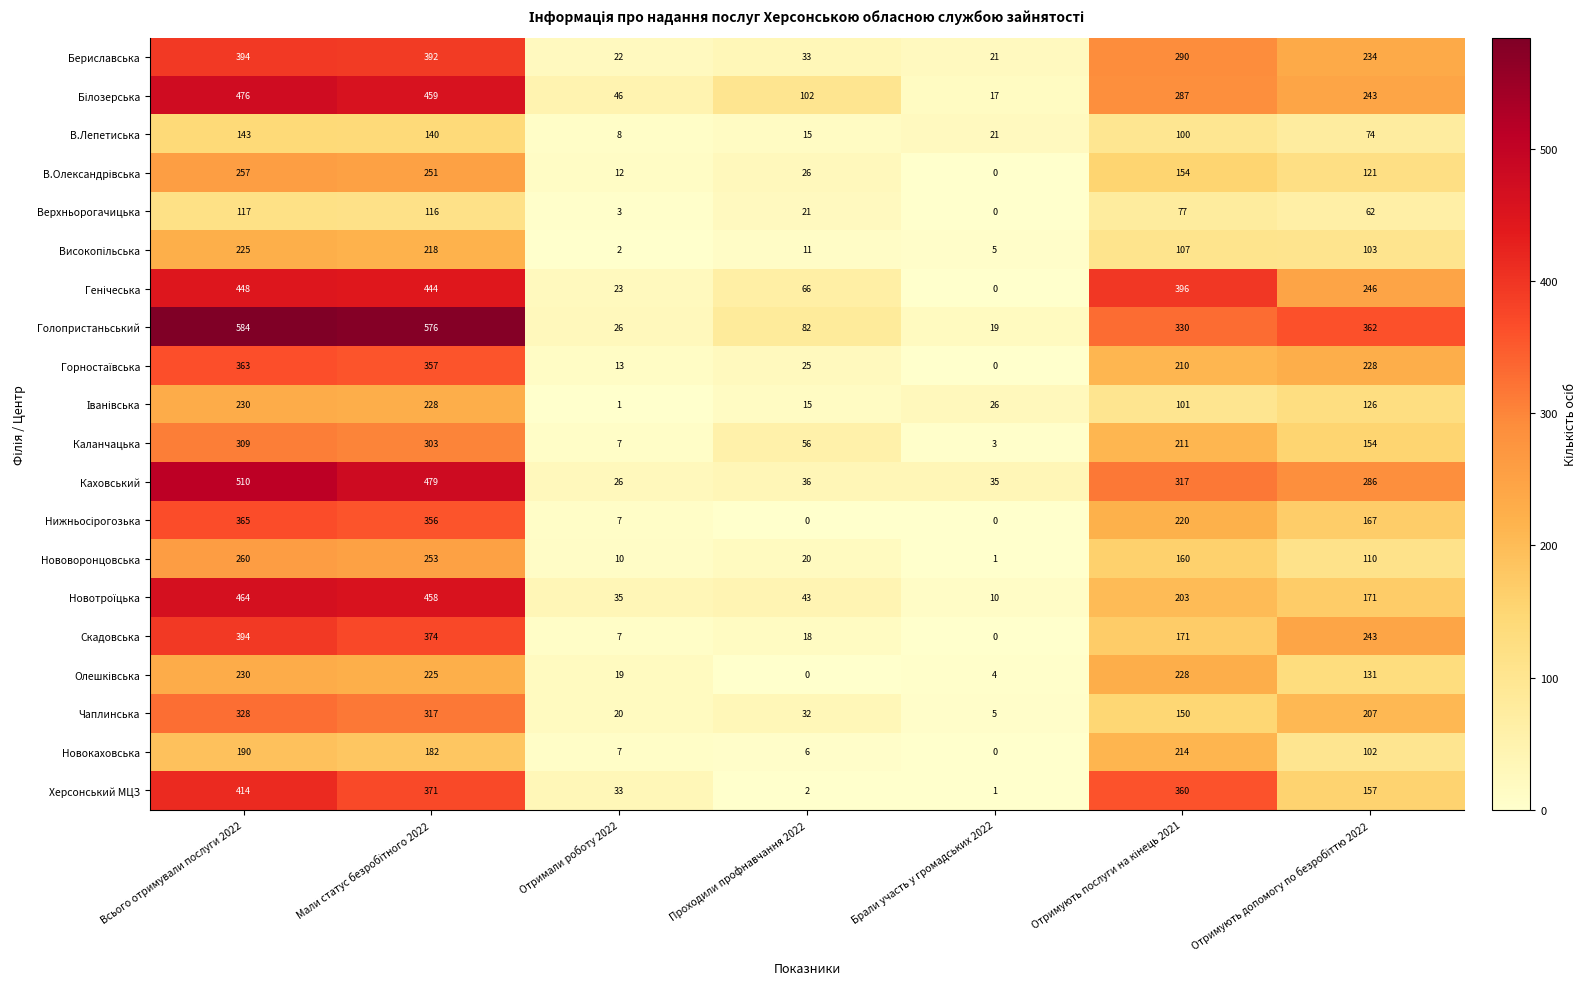

Which category has the highest value across all series?

Всього отримували послуги 2022